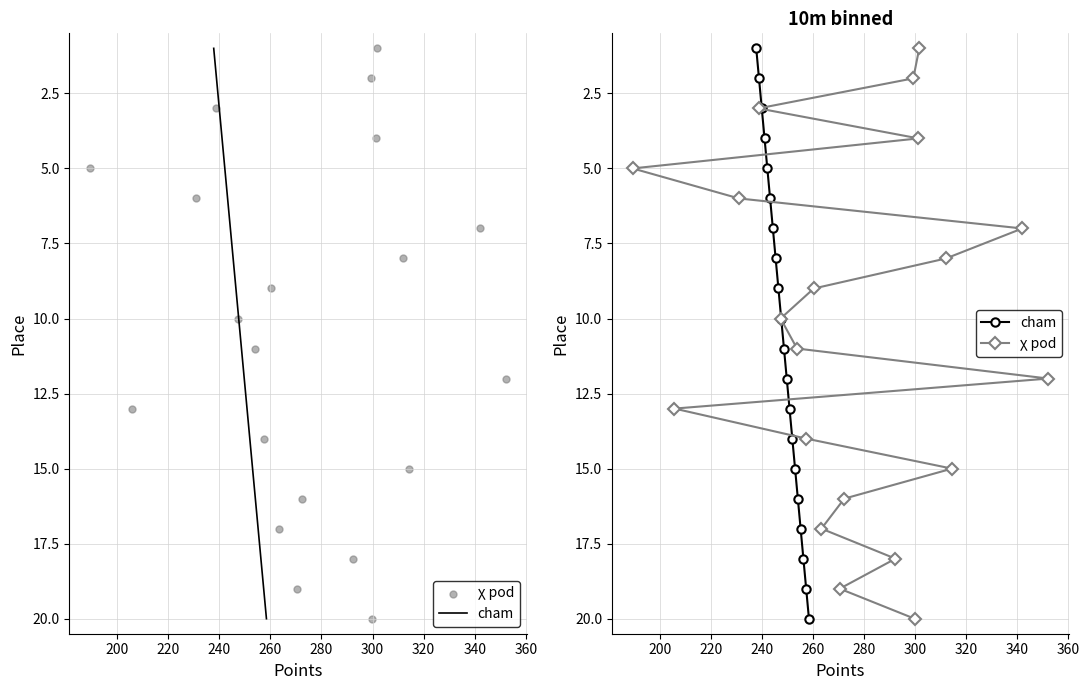

Is the value of χ pod at 180 greater than the value of cham at 19?

No